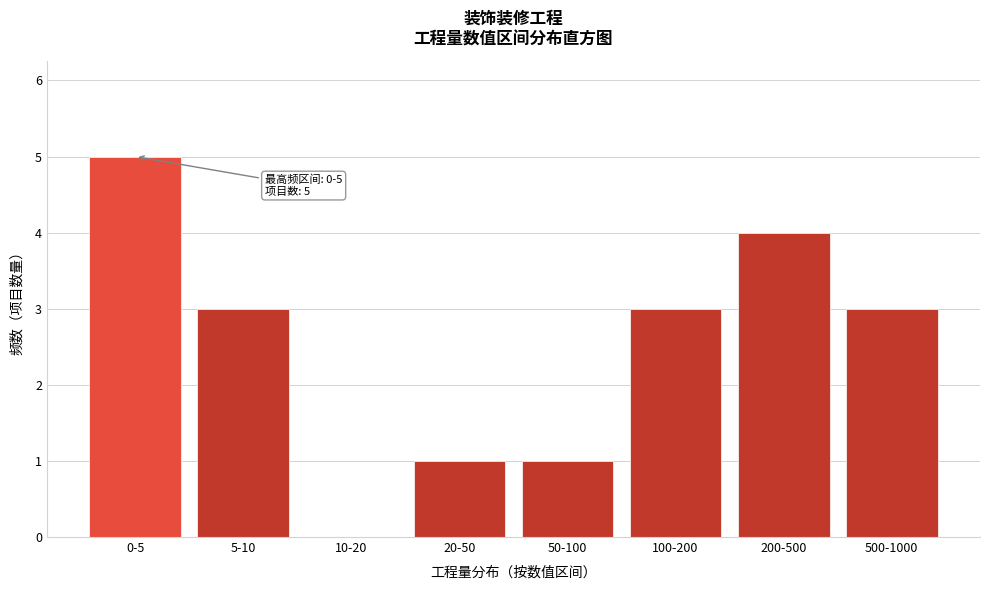

Reading left to right, transcribe all the data shown in this chart.

0-5=5	5-10=3	10-20=0	20-50=1	50-100=1	100-200=3	200-500=4	500-1000=3